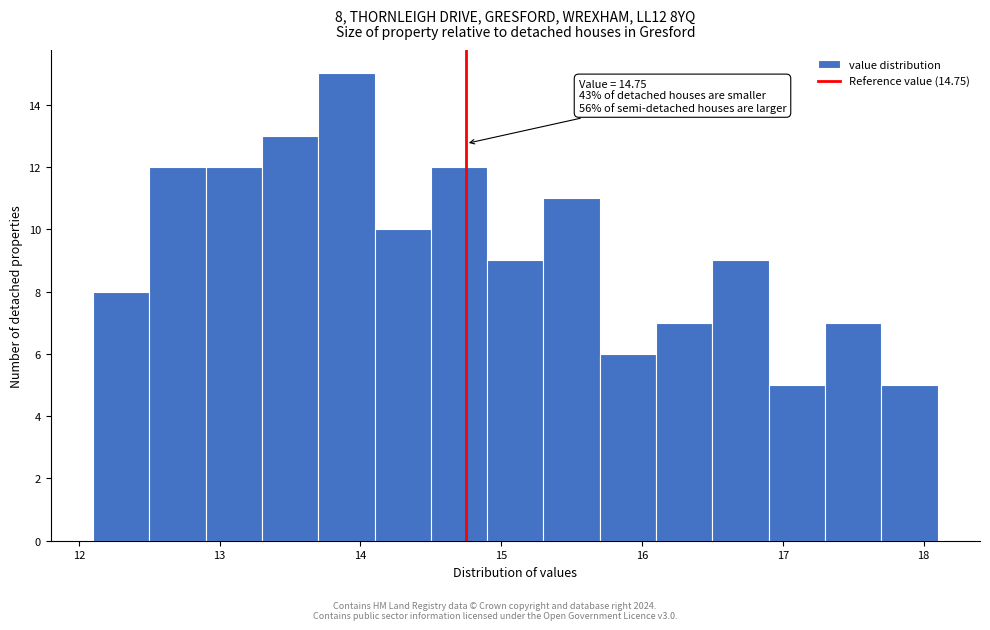

Which range on the x-axis has the tallest bar?

13.7 to 14.1